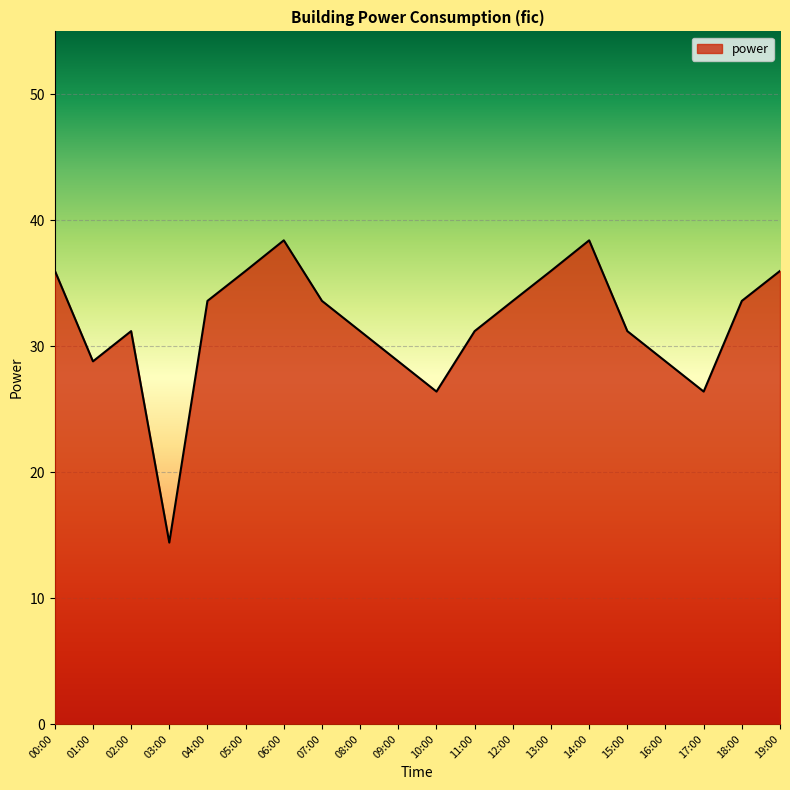

True or false: the data shows 58.9 at 13:00.

False